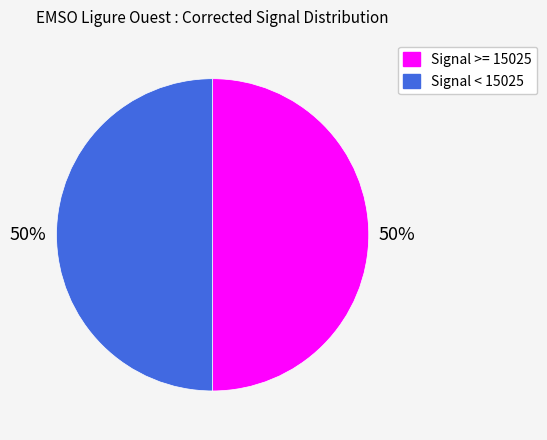

Is the sum of Signal >= 15025 and Signal < 15025 greater than half?

Yes